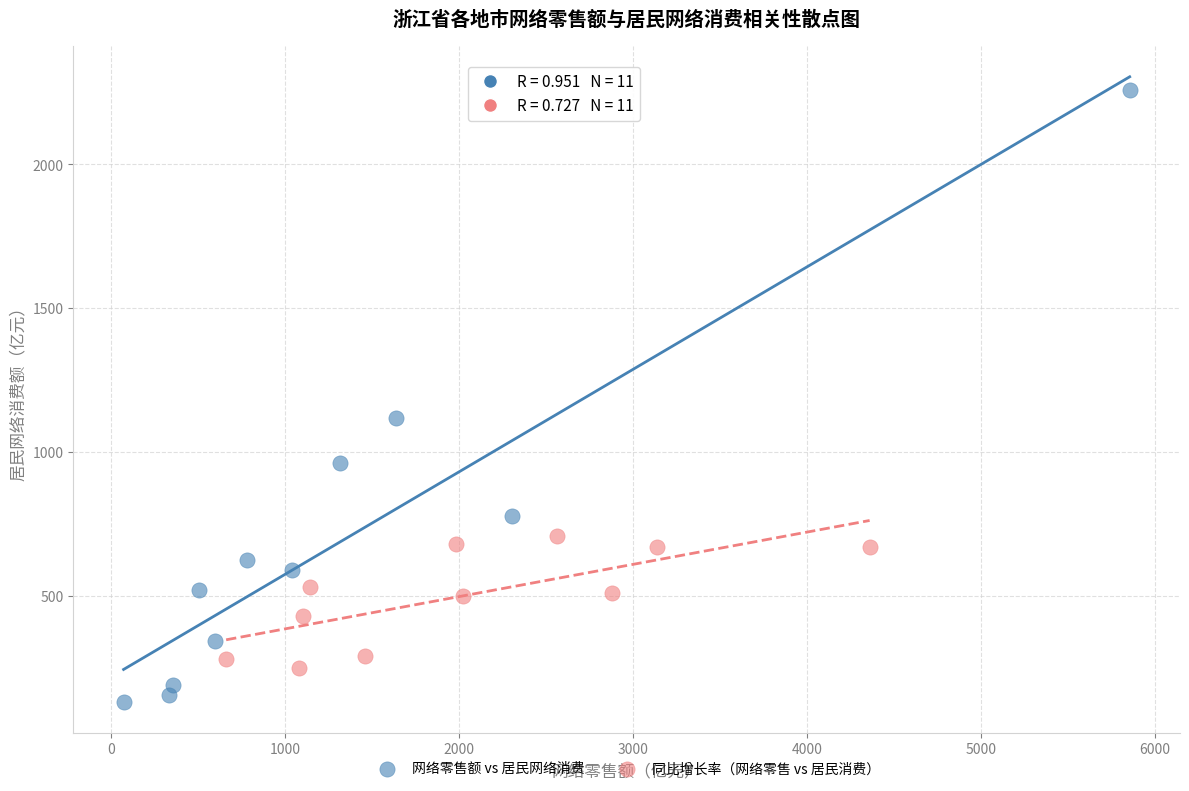

Which series has the largest Y range (max minus min)?

网络零售额 vs 居民网络消费